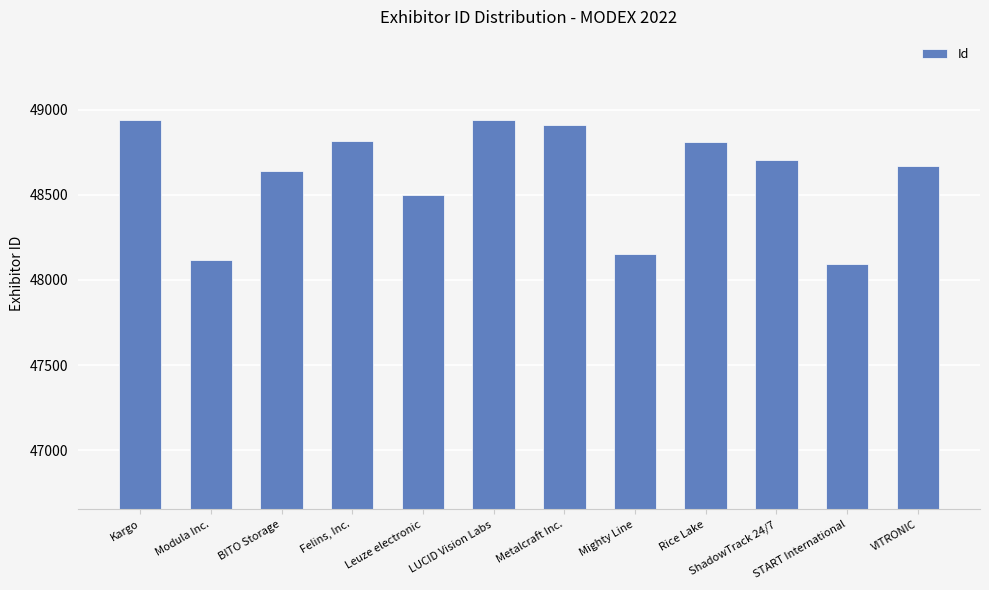

What is the label of the 6th bar from the right?

Metalcraft Inc.